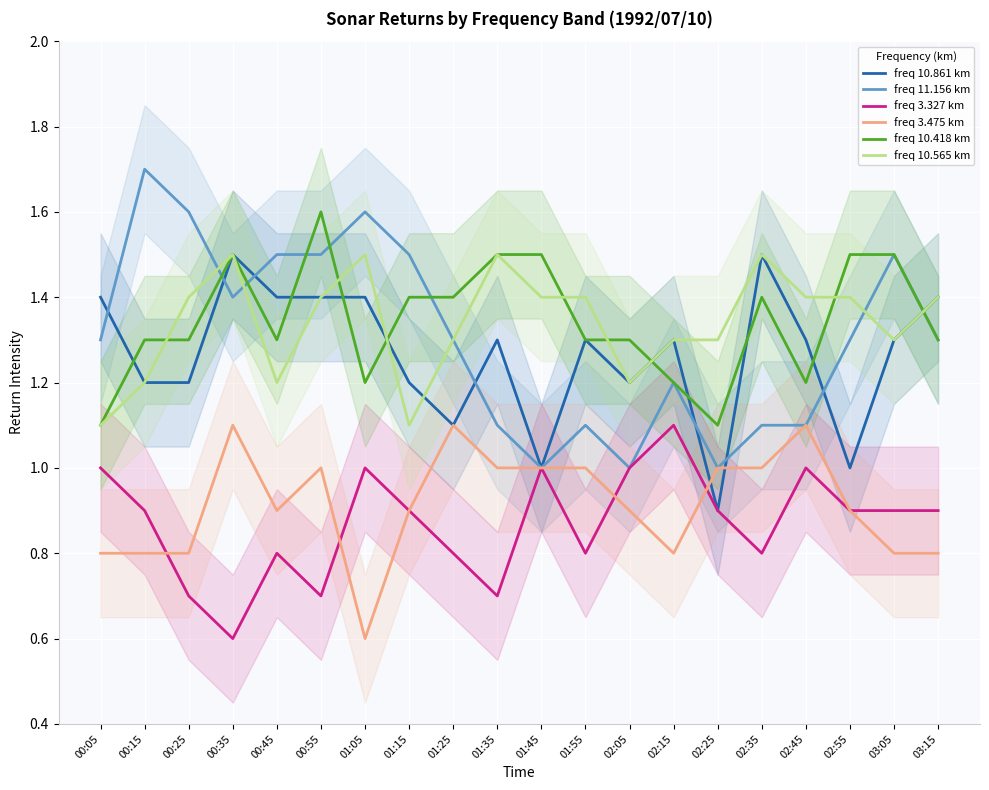

The value of freq 10.861 km at 00:05 is 1.4. True or false?

True